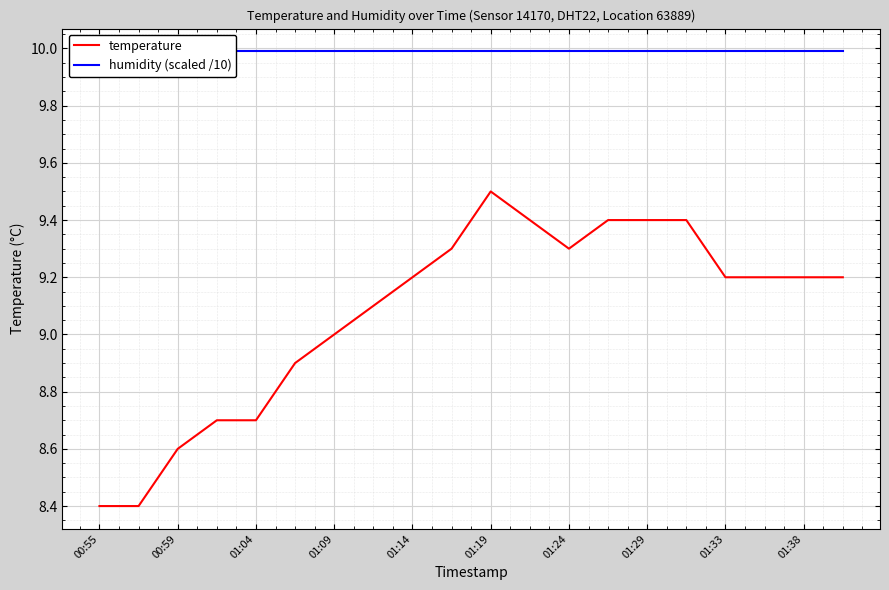

Does the chart display data point markers on the line(s)?

No